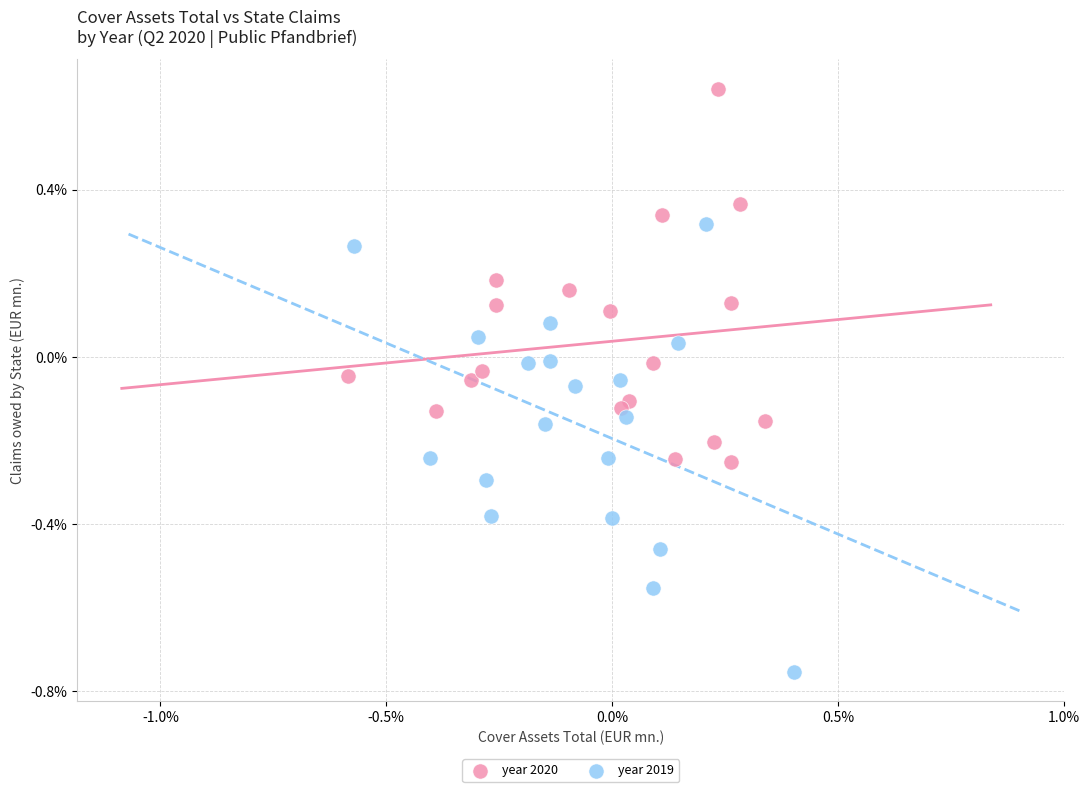

Which series has the widest spread of Y values?

year 2019